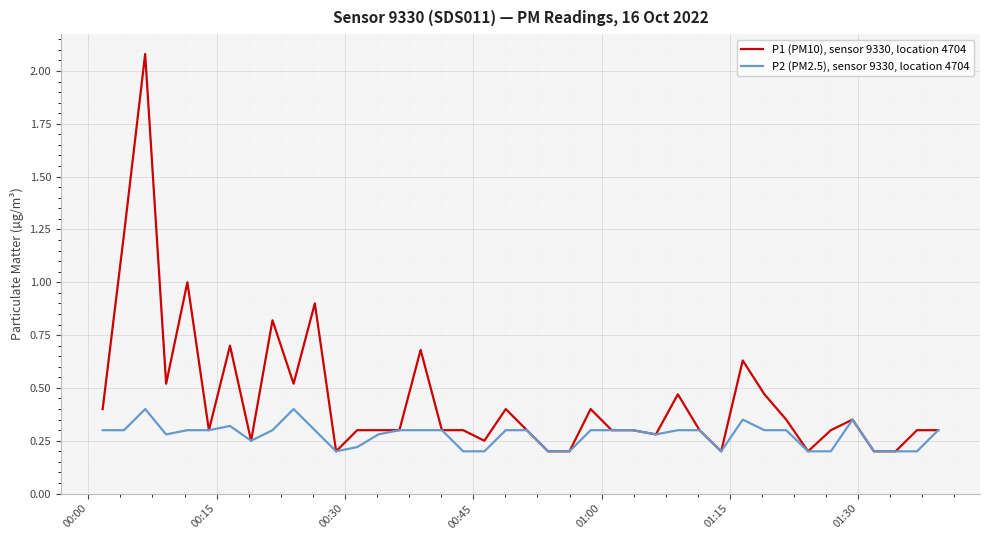

What is the sum of all P1 (PM10), sensor 9330, location 4704 values?

18.0